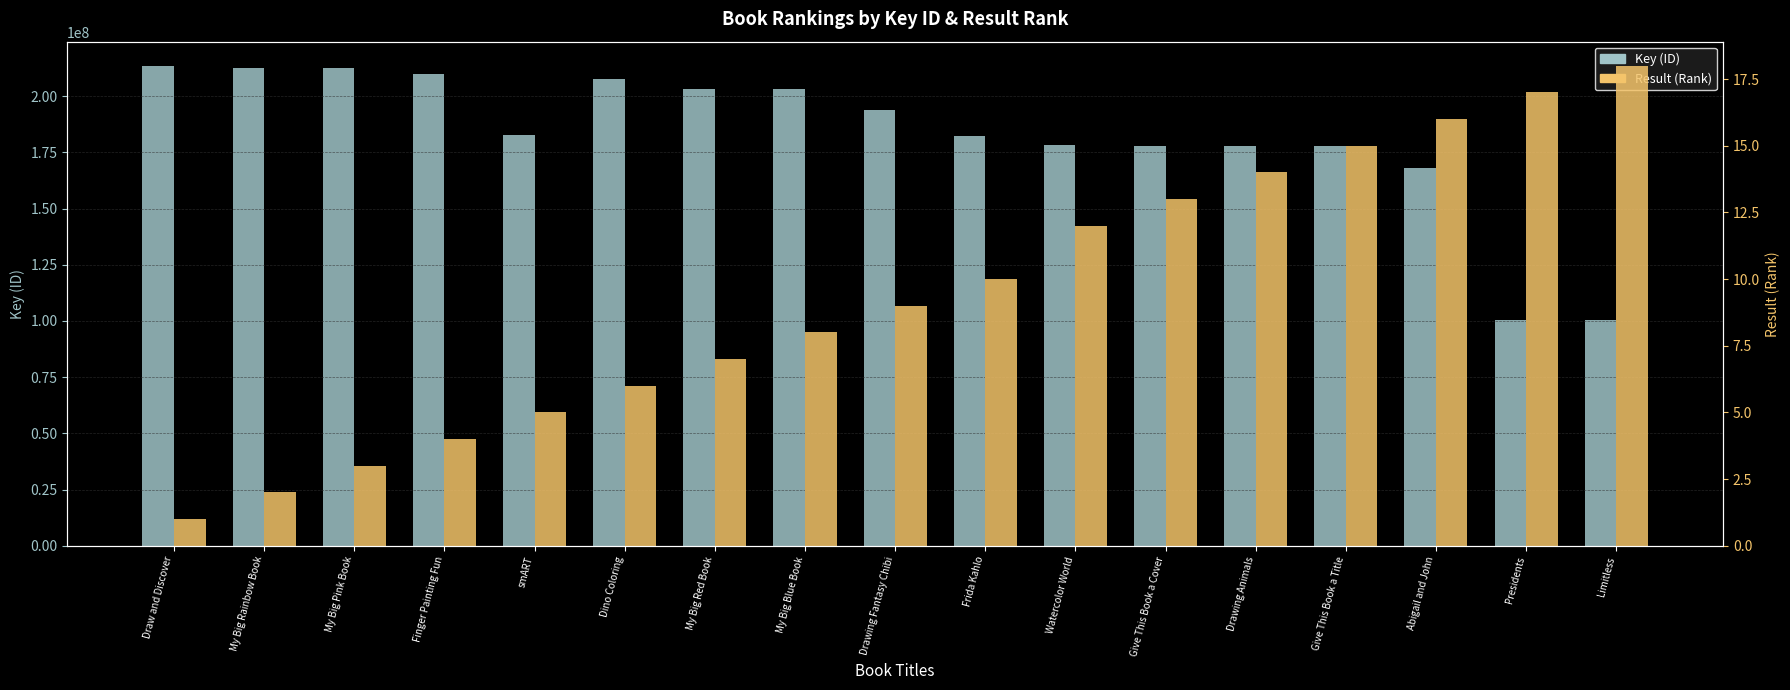

Which category has the highest value in the Key (ID) series?

Draw and Discover